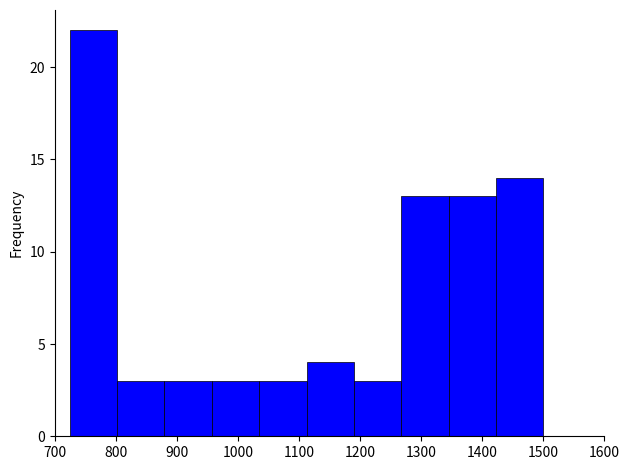

Which range on the x-axis has the tallest bar?

720 to 800